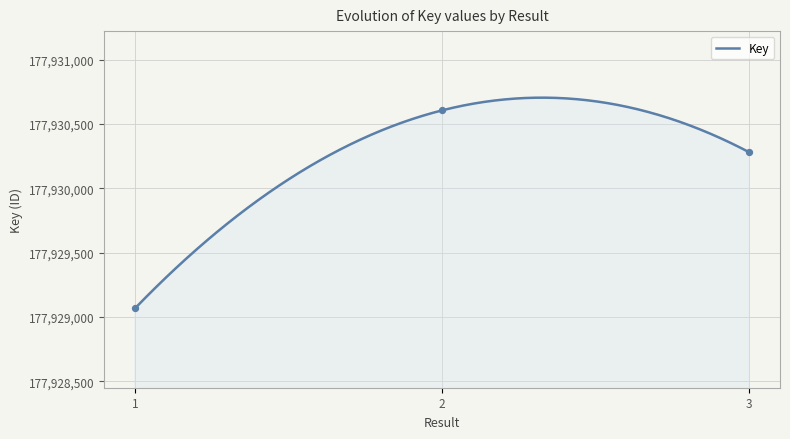

What is the change in value from 1 to 2?

+1540